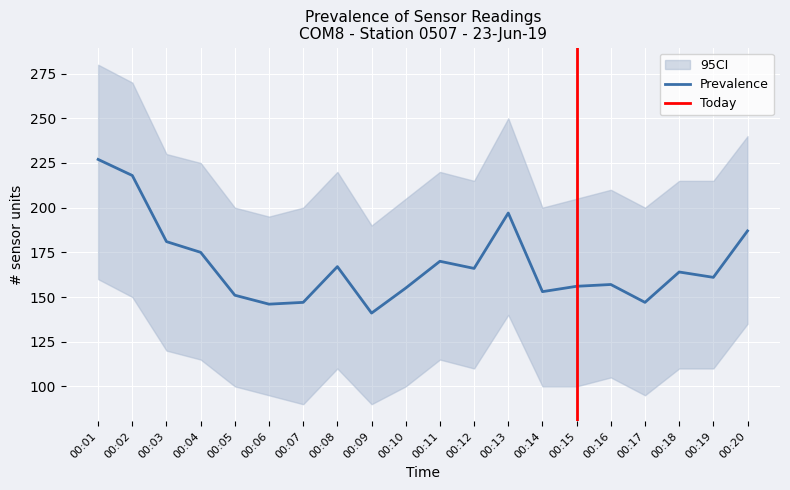

Which category has the highest value in the Prevalence series?

00:01